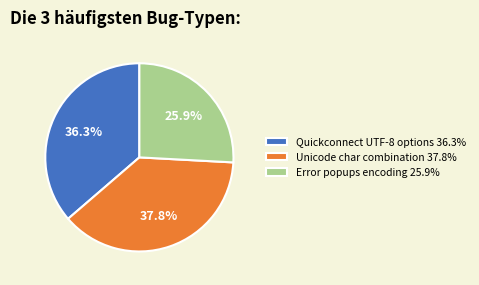

Rank the categories by value from lowest to highest.

Error popups encoding 25.9%, Quickconnect UTF-8 options 36.3%, Unicode char combination 37.8%